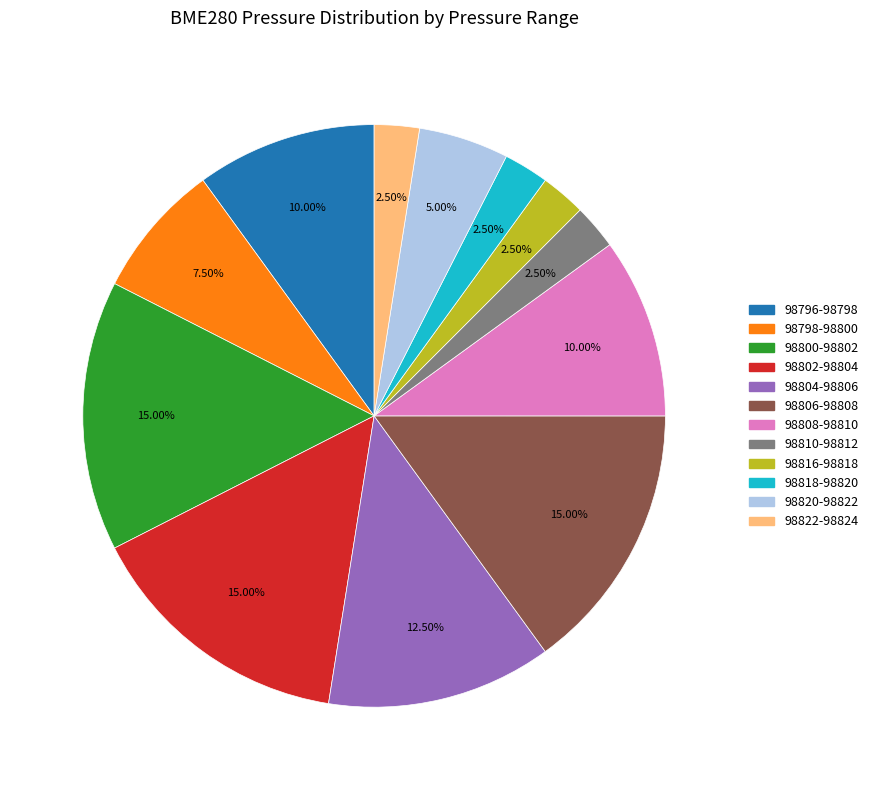

Is there a majority slice in this chart?

No